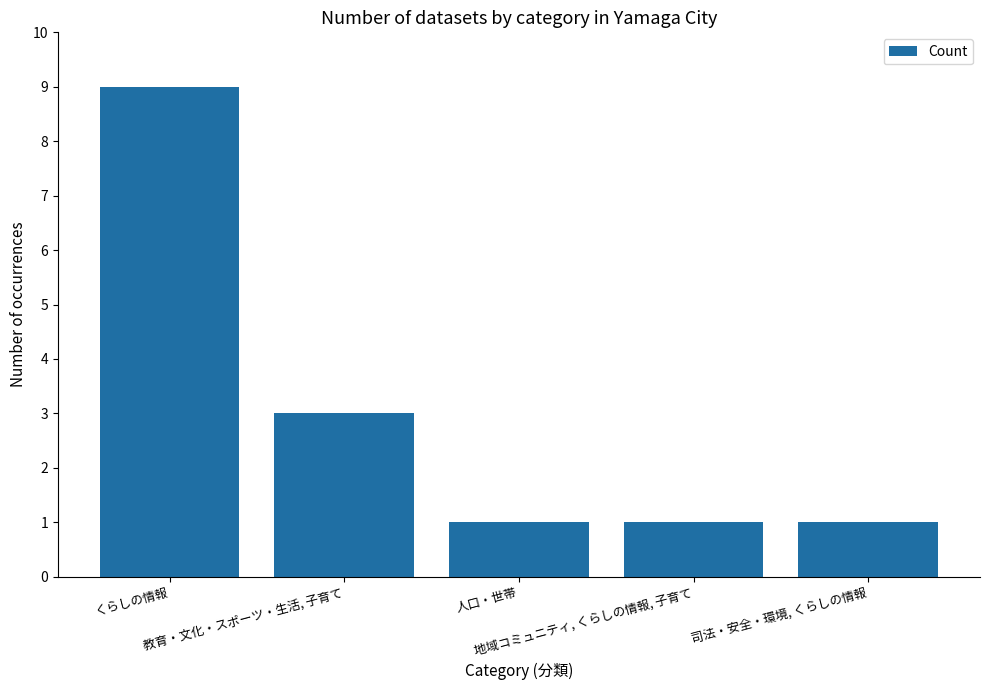

What is the average value?

3